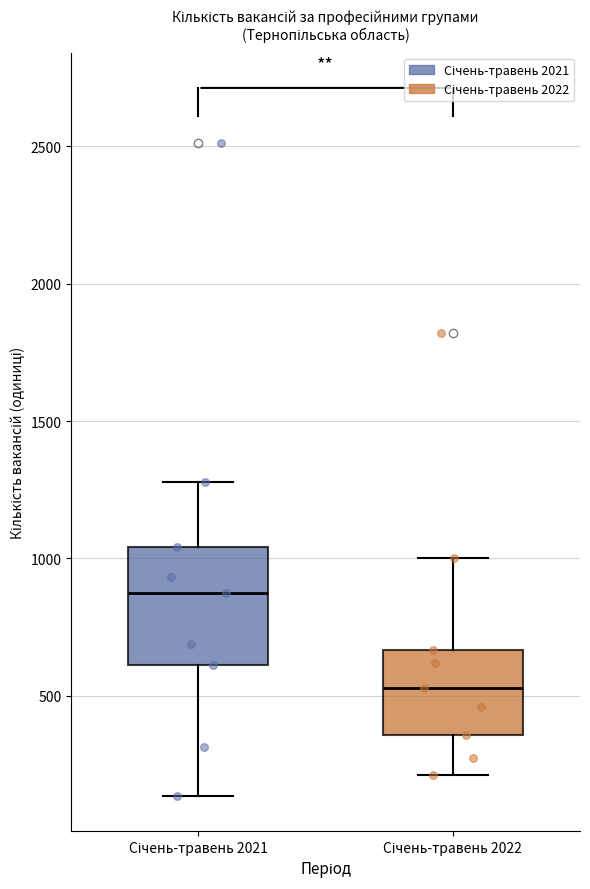

Which box is the tallest, from its lower edge to its upper edge?

Січень-травень 2021